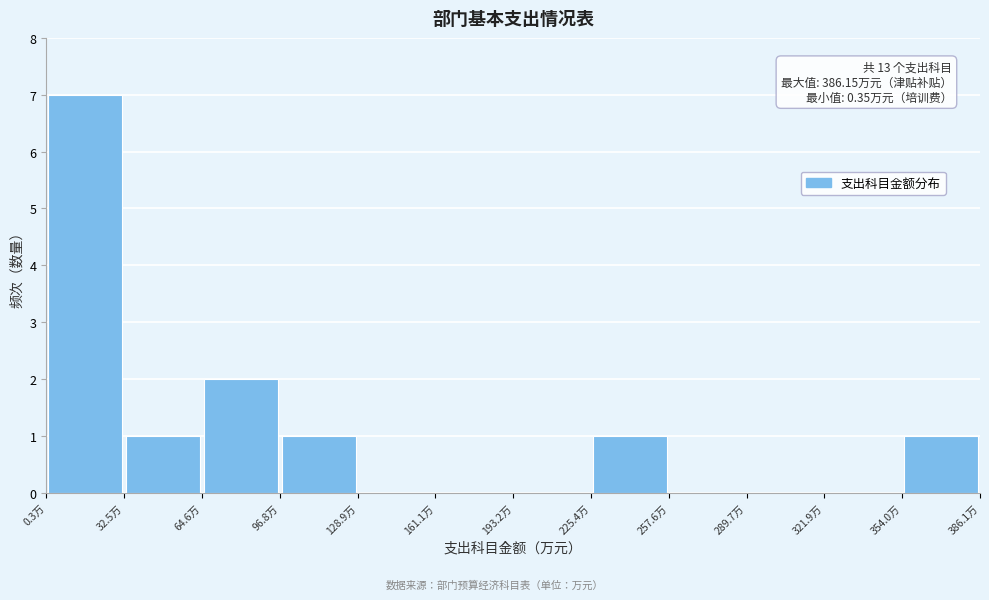

Over which range of the x-axis is the bar tallest?

0 to 35